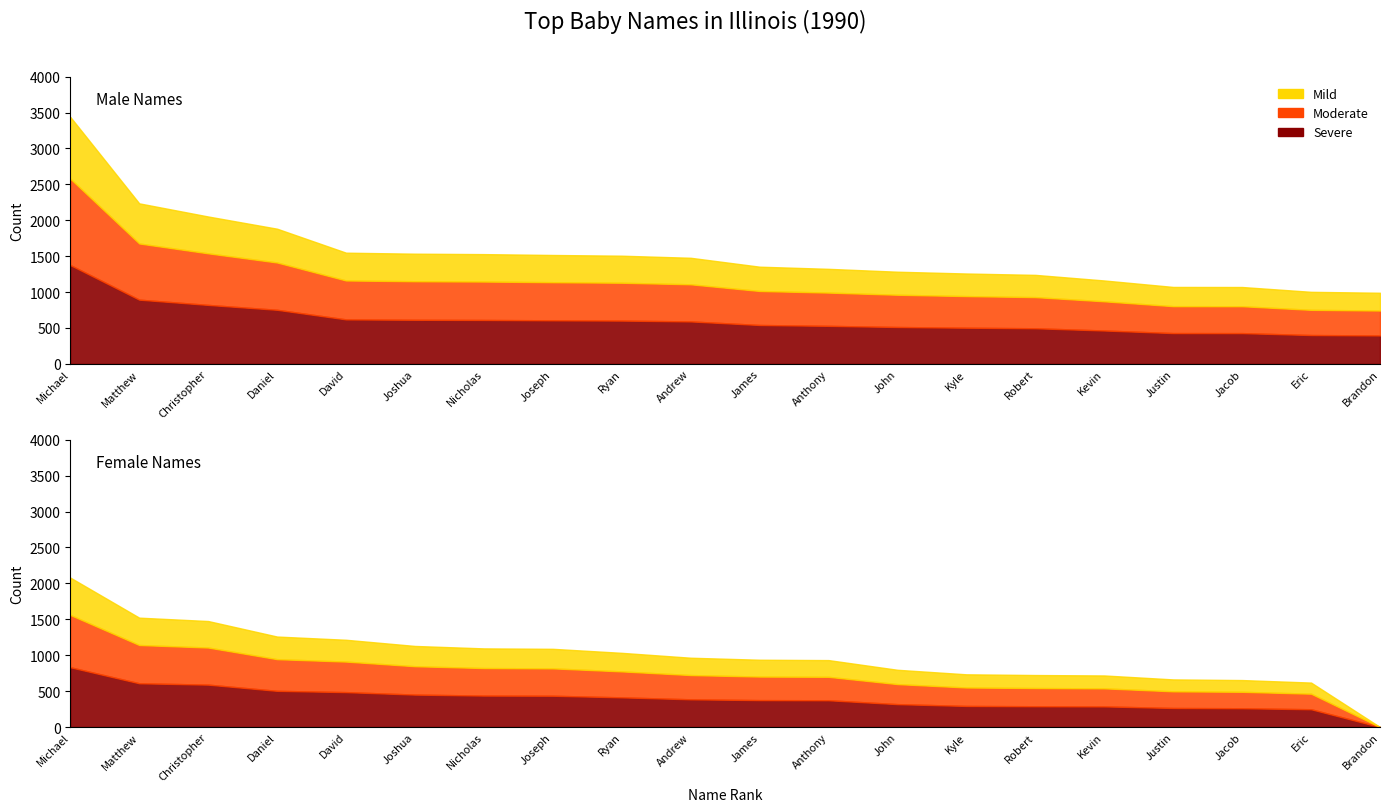

At which label does Male reach its peak?

Michael